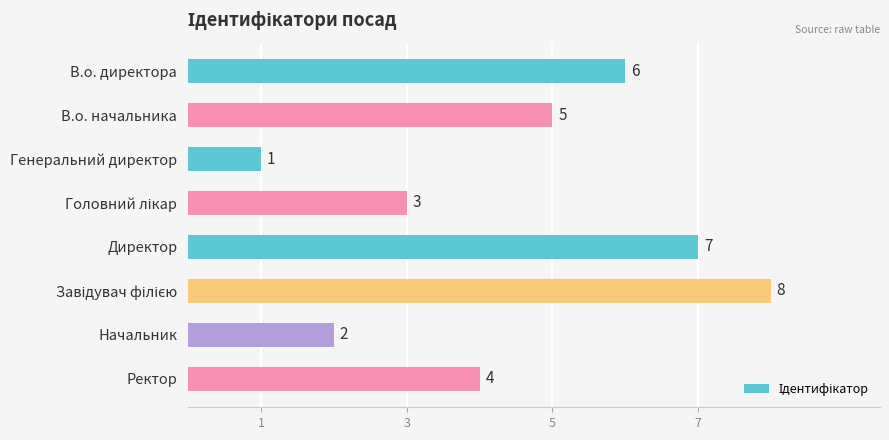

Approximately how many times larger is the value at Начальник compared to В.о. начальника?

0.4